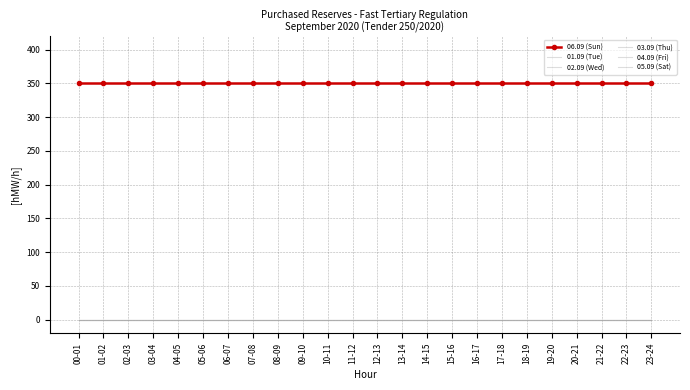

True or false: 02.09 (Wed) has more than 2 points higher than both neighbors.

False